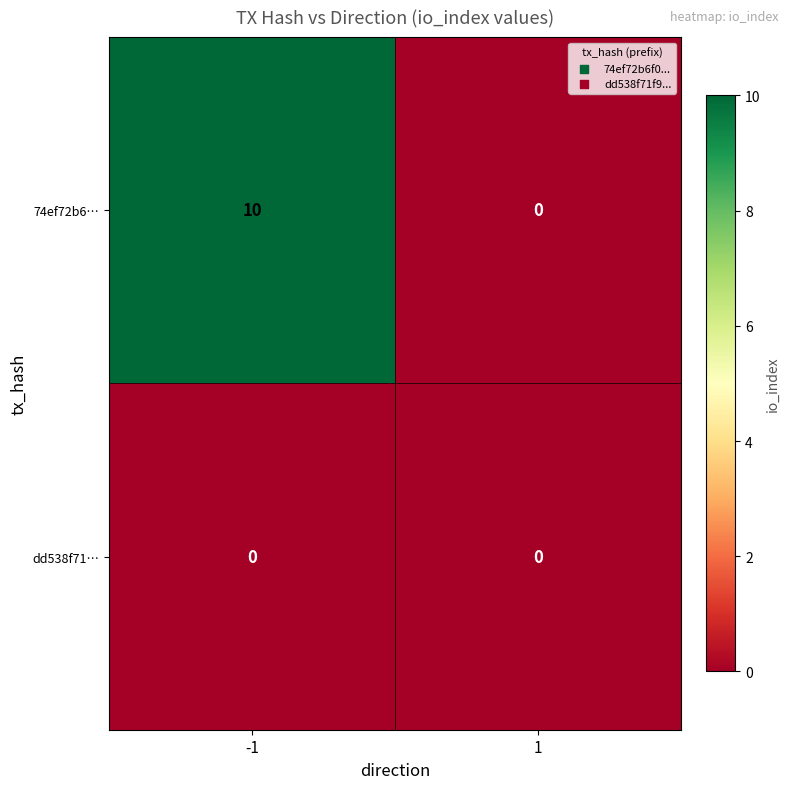

The value of 74ef72b6… at -1 is 10. True or false?

True